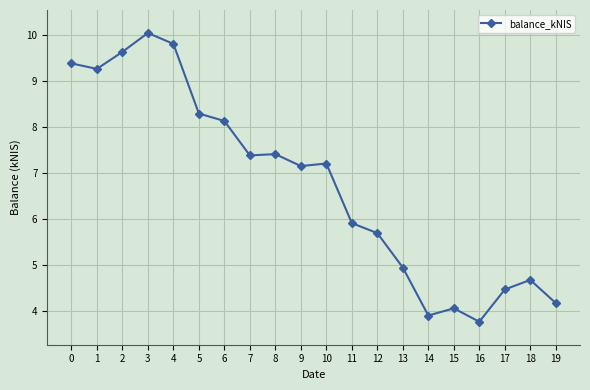

What is the minimum value shown in the chart?

3.8